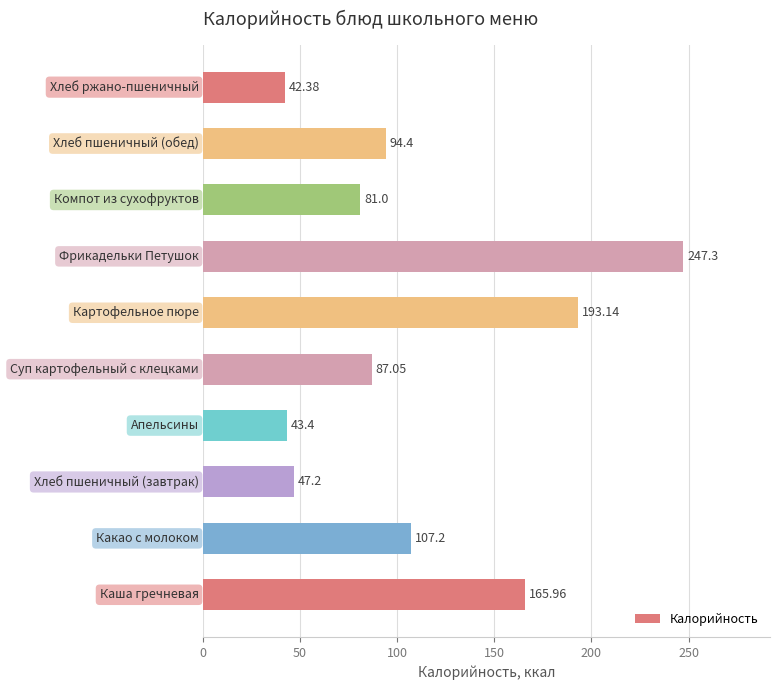

What is the difference between the maximum and minimum values?

204.9